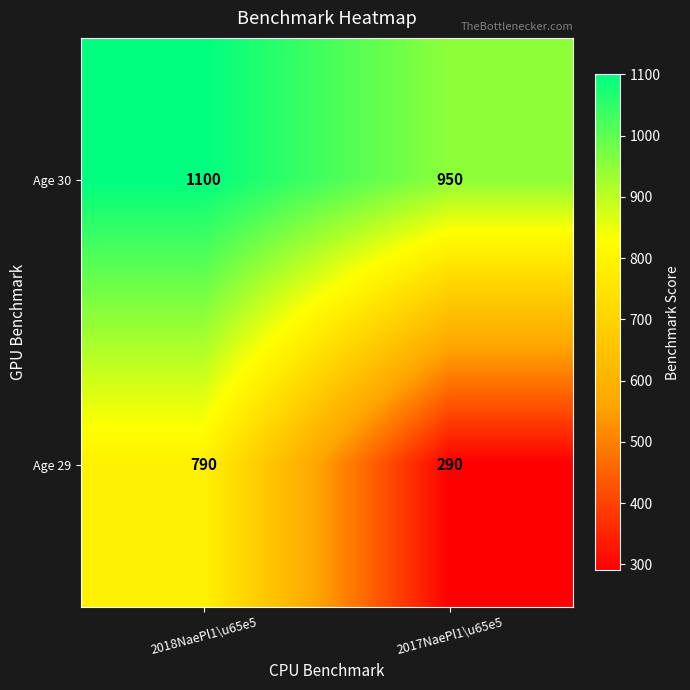

What is the spread (max minus min) of values at 2017NaePl1\u65e5?

660